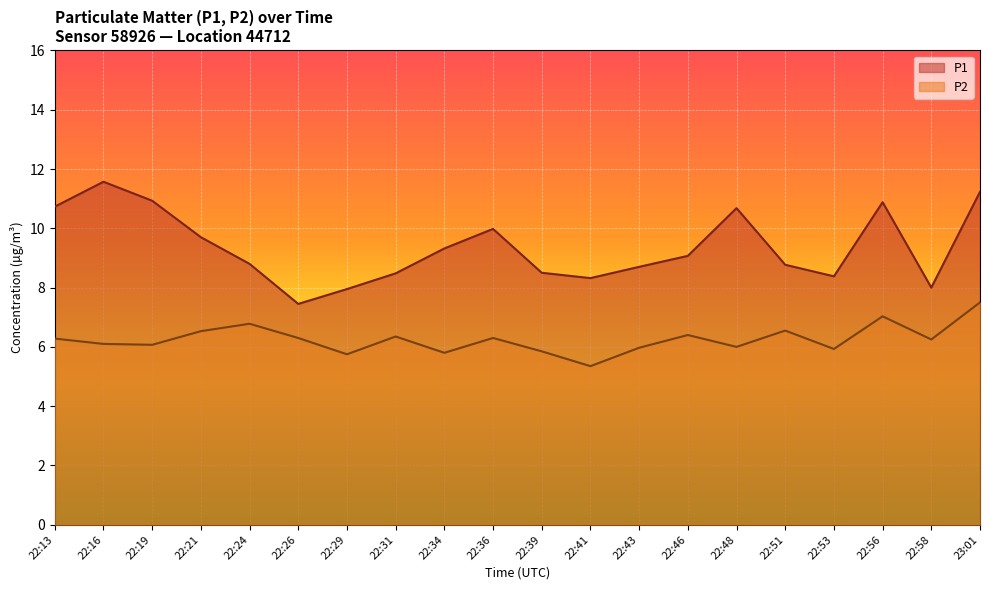

In P1, how many points are higher than both neighbors (excluding endpoints)?

4